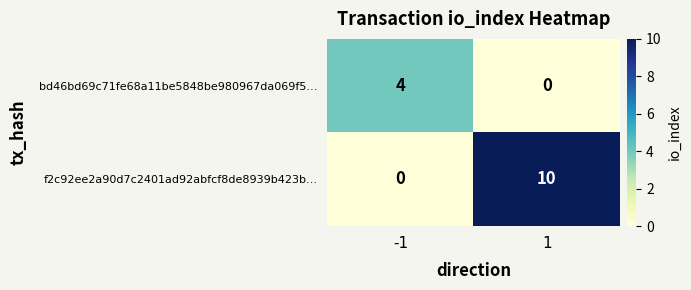

At how many categories does at least one series exceed 6?

1